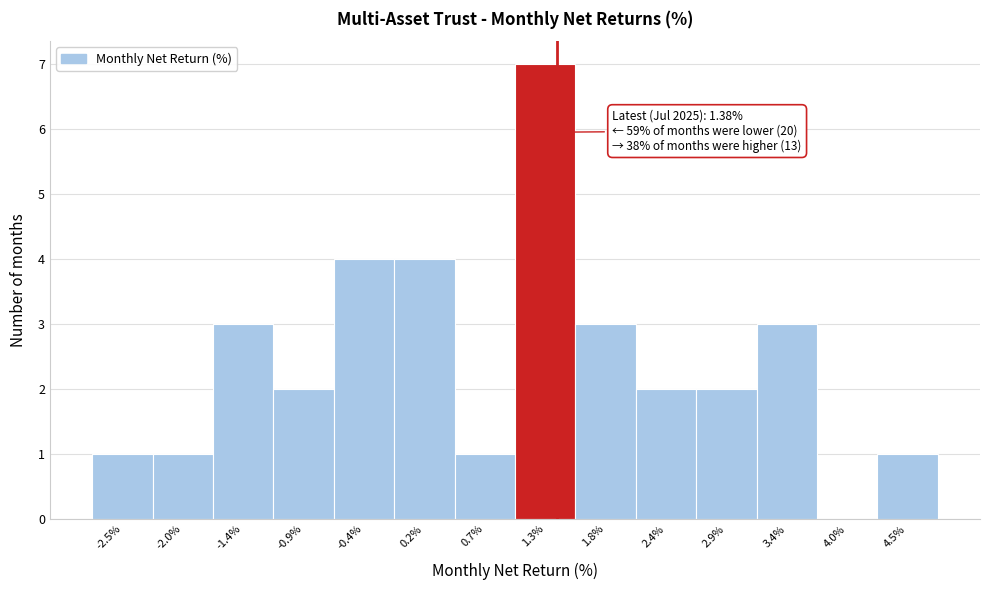

Over which range of the x-axis is the bar tallest?

1.0 to 1.5